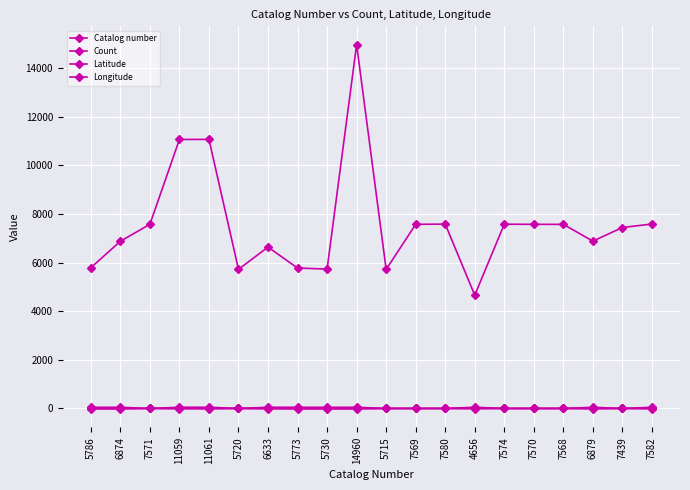

At which label is Latitude closest to -11?

11059